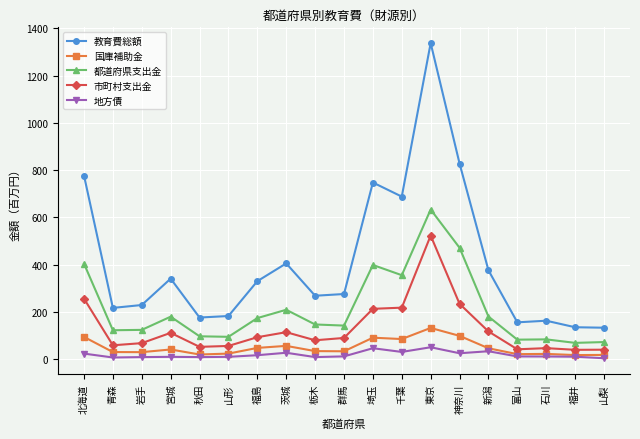

What is the highest value of the 市町村支出金 series?

522.7